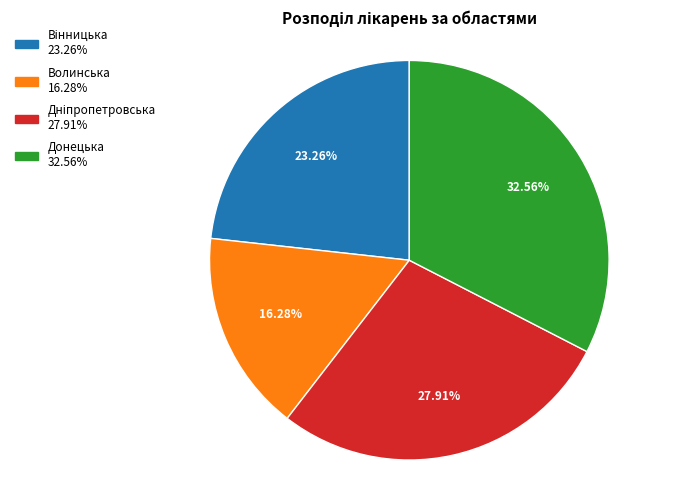

Which slice is the smallest?

Волинська